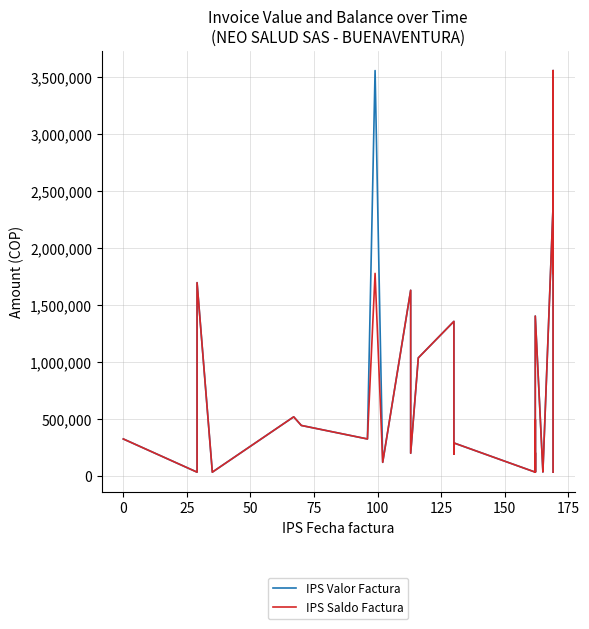

What is the difference between the maximum and minimum values in the IPS Valor Factura series?

3521344